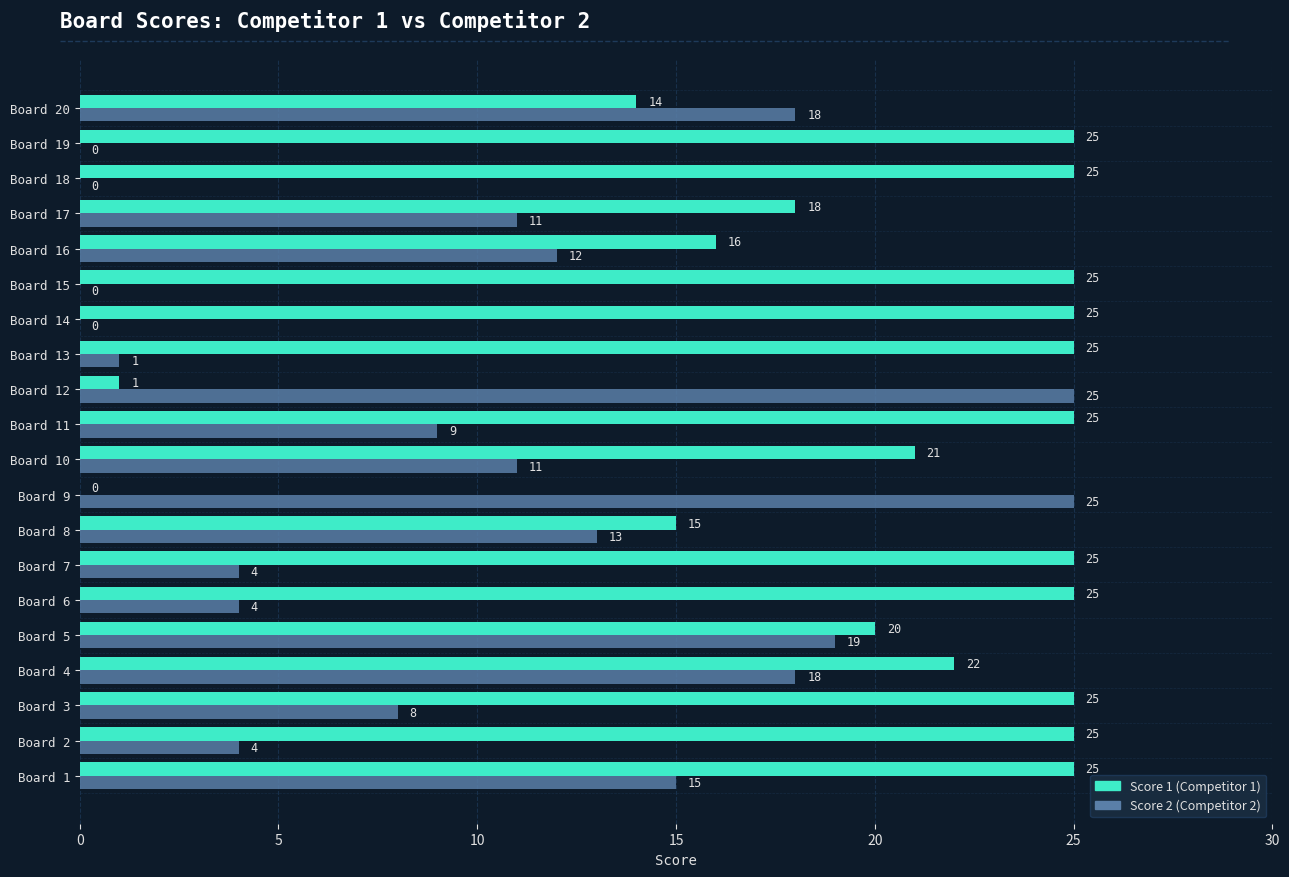

What is the total value across all series at Board 19?

25